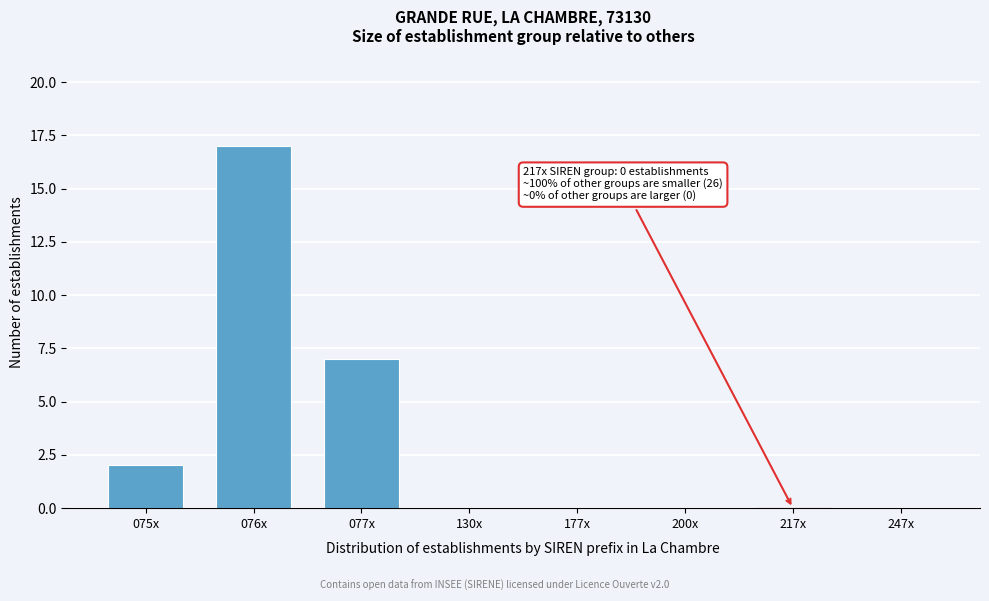

Reading left to right, transcribe all the data shown in this chart.

075x=2	076x=17	077x=7	130x=0	177x=0	200x=0	217x=0	247x=0